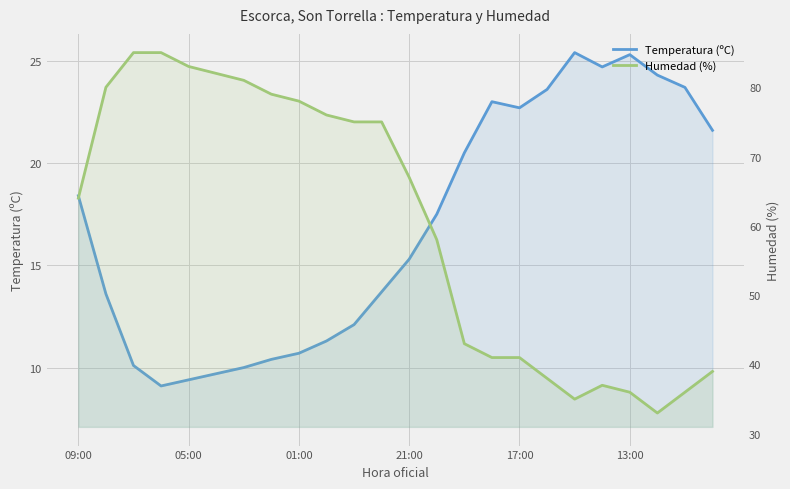

What is the smallest value displayed?

9.1